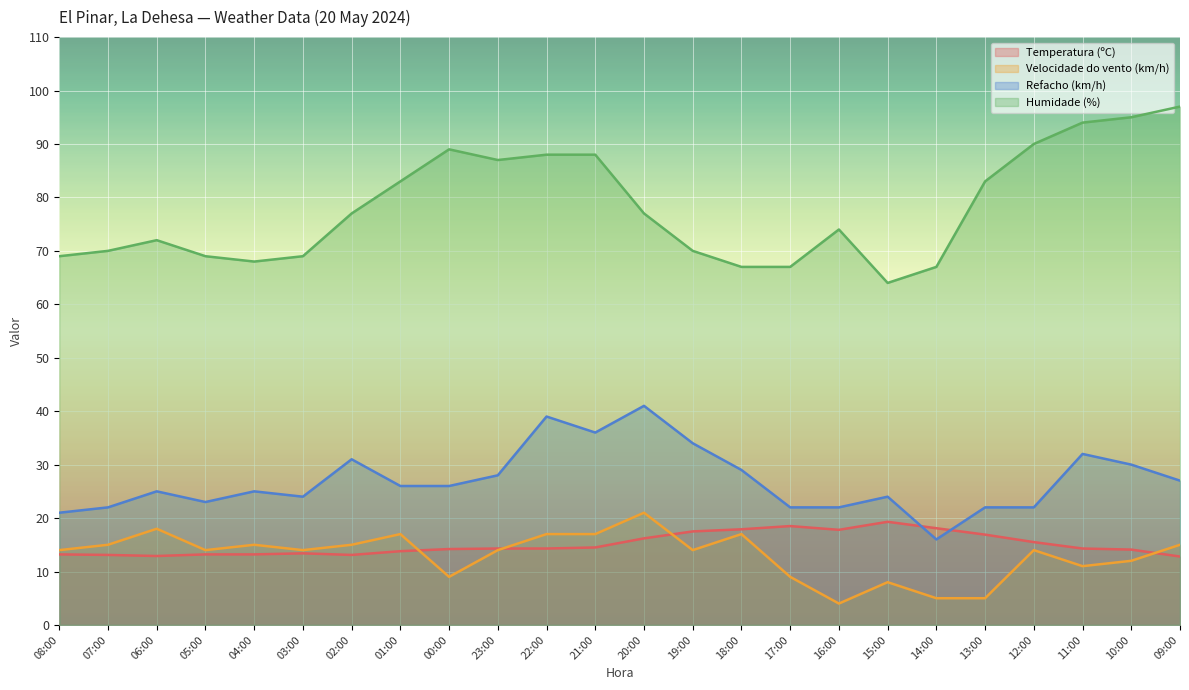

What is the difference between the highest and lowest values at 21:00?

73.5